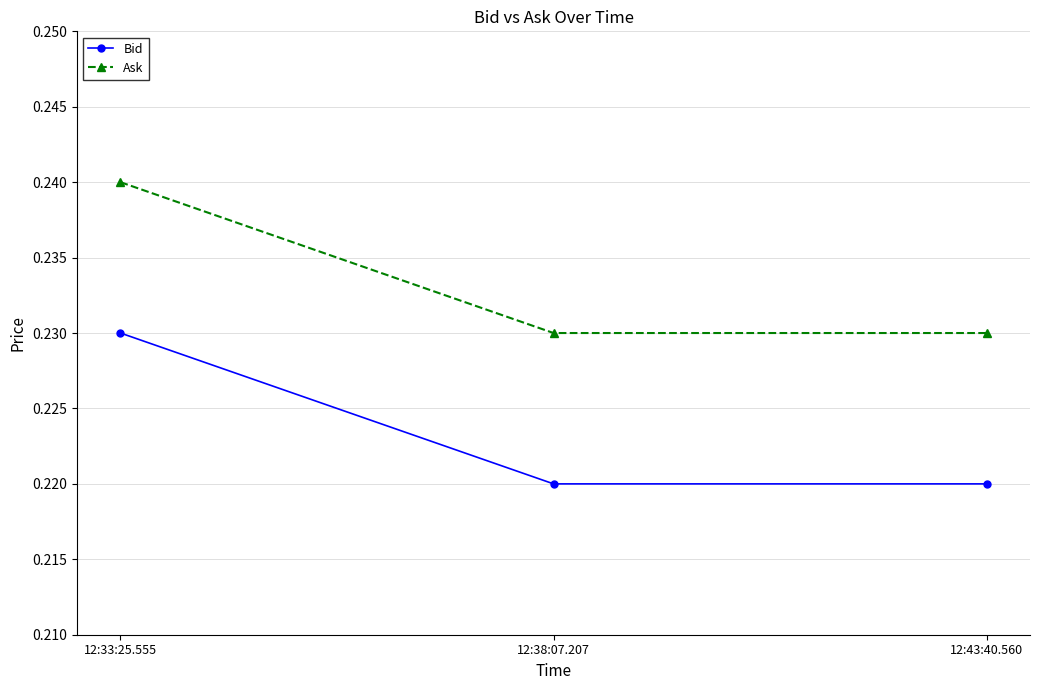

Count the Ask values in the range 0 to 1.

3